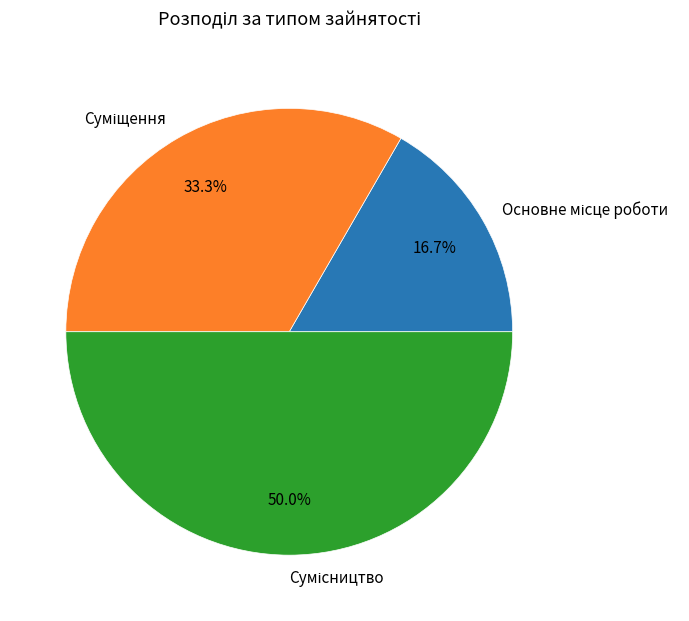

How many segments does this pie chart have?

3